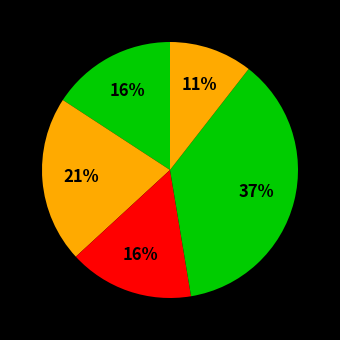

Rank the categories by value from lowest to highest.

общеинтеллектуальное, спортивно-оздоровительное, духовно-нравственное, социальное, общекультурное